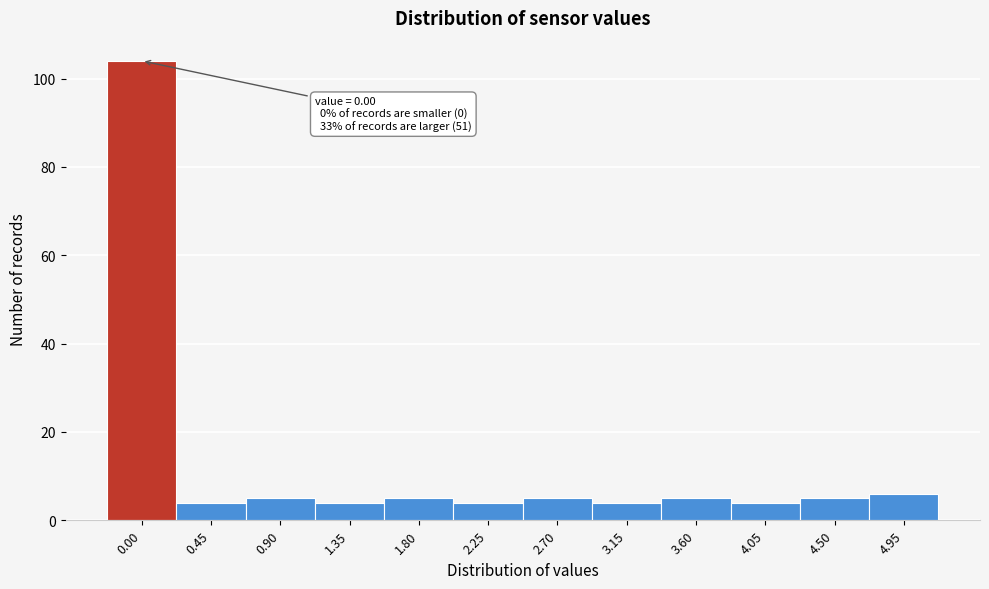

Reading right to left, transcribe all the data shown in this chart.

4.95=6	4.50=5	4.05=4	3.60=5	3.15=4	2.70=5	2.25=4	1.80=5	1.35=4	0.90=5	0.45=4	0.00=104